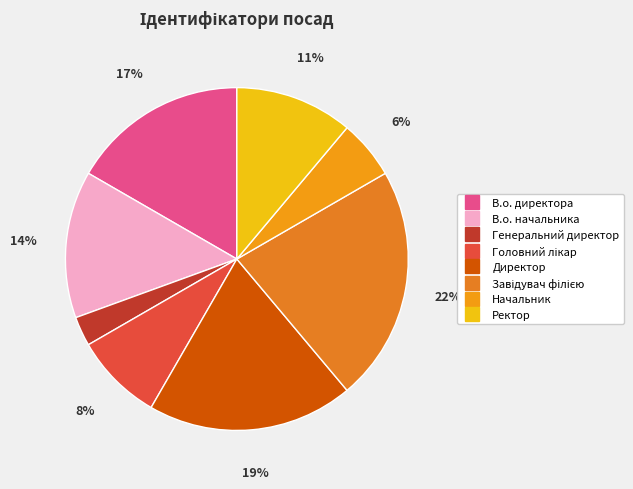

To the nearest percent, what is the average slice percentage?

12%